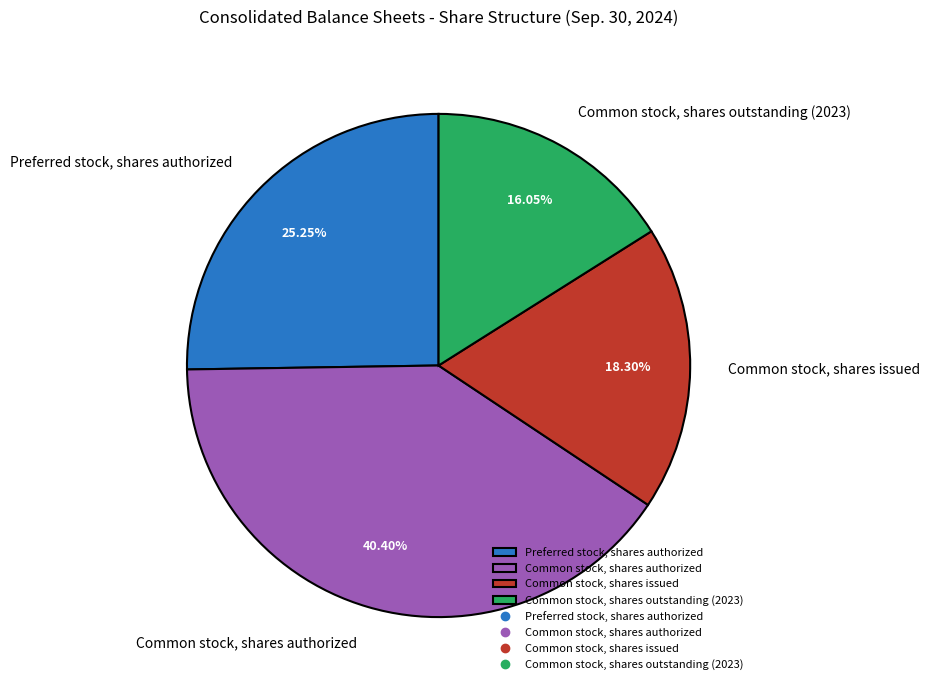

Which category has the biggest portion of the pie?

Common stock, shares authorized